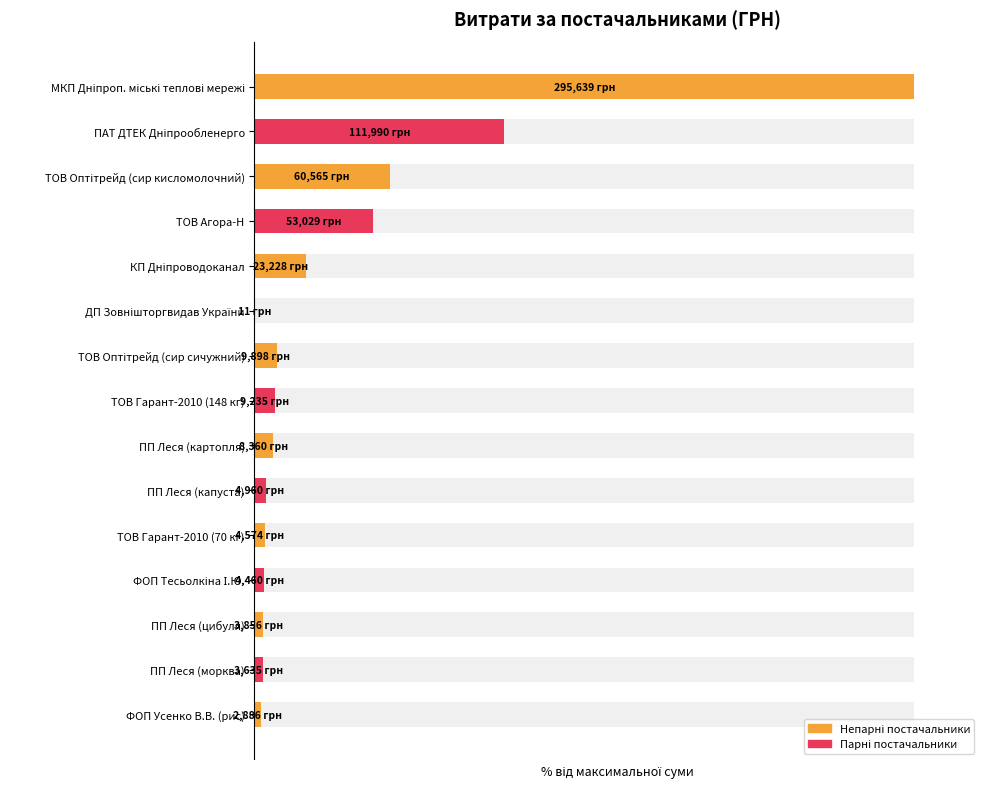

Reading left to right, transcribe all the data shown in this chart.

100.0	37.9	20.5	17.9	7.9	0.0	3.3	3.1	2.8	1.7	1.5	1.5	1.3	1.2	1.0